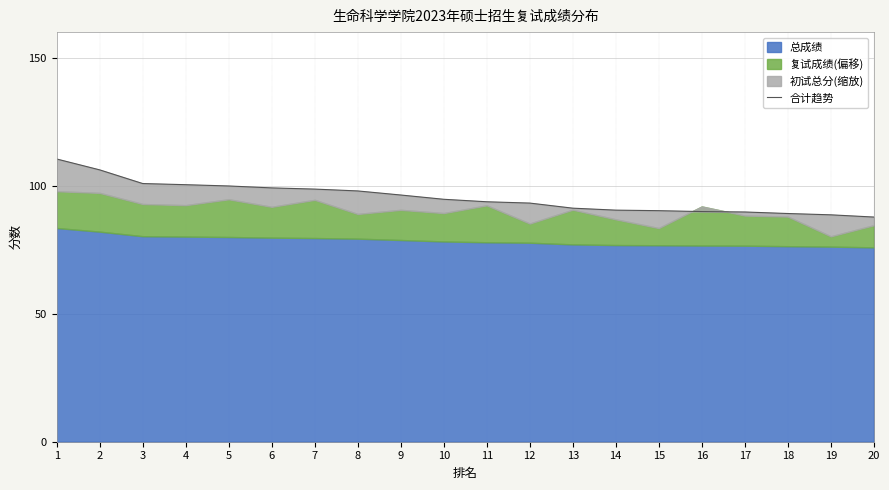

The chart shows a value of 100.4 at 4. True or false?

True